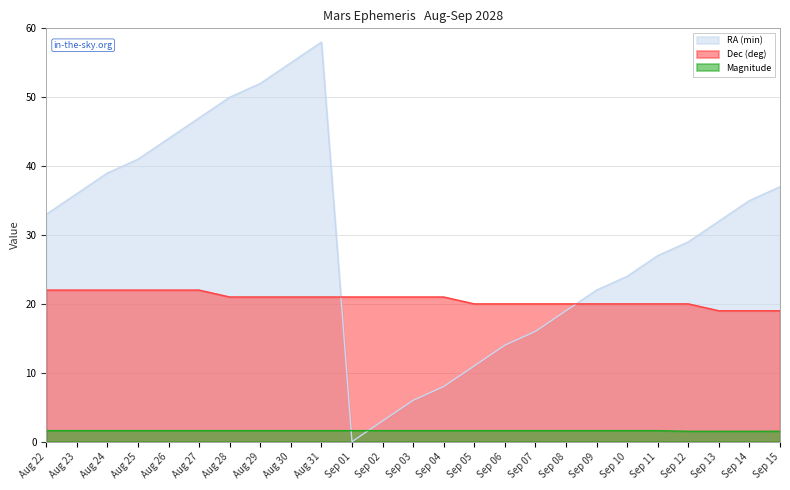

Is it true that RA (min) equals 1.9 at Sep 02?

False